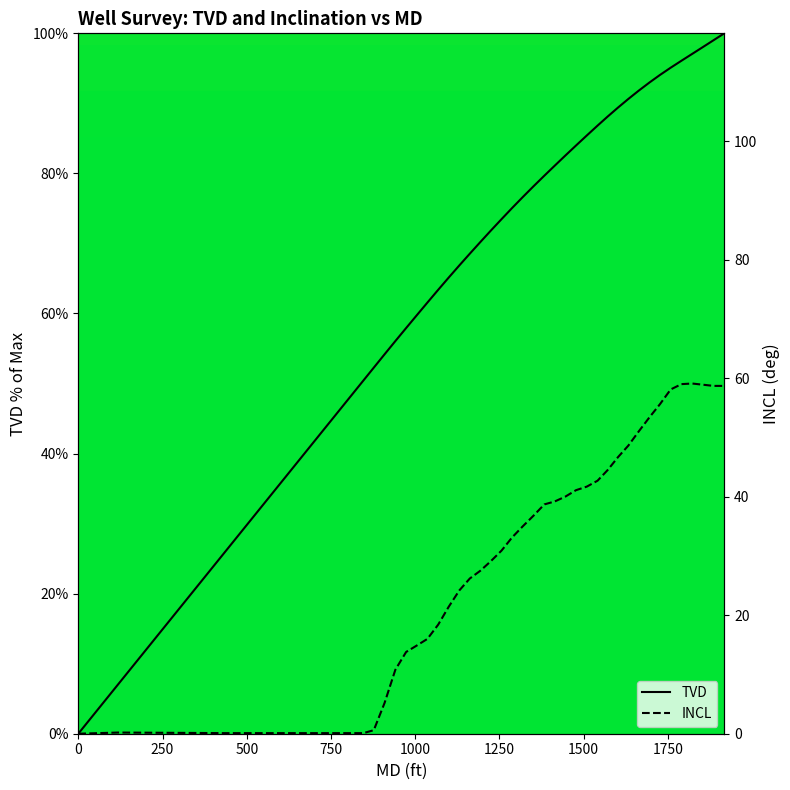

Which series has the largest total across all categories?

TVD